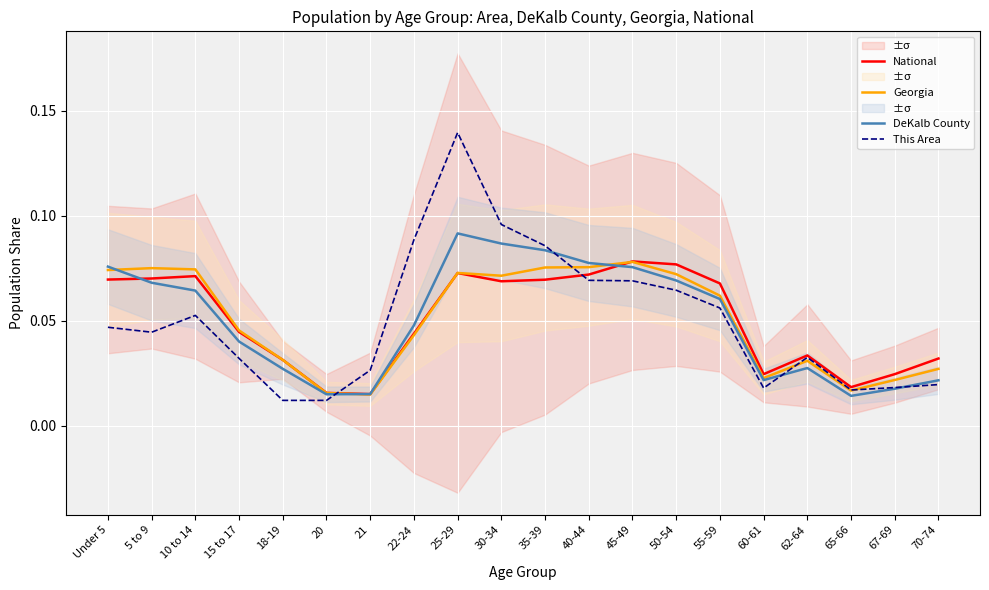

True or false: National has more than 2 interior local peaks.

True